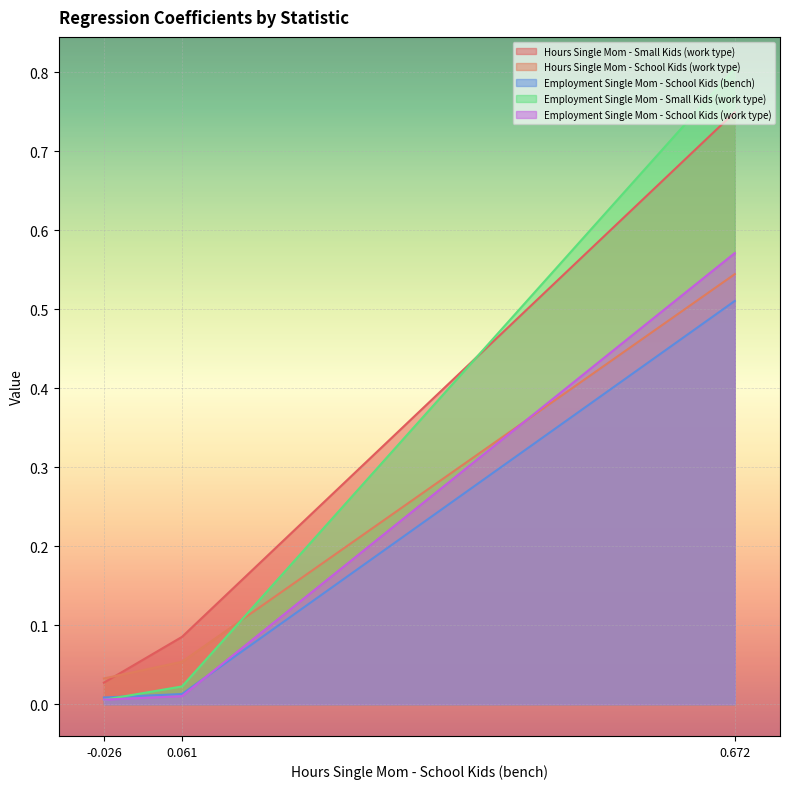

Which series changed the most between 0.061 and 0.672?

Employment Single Mom - Small Kids (work type)